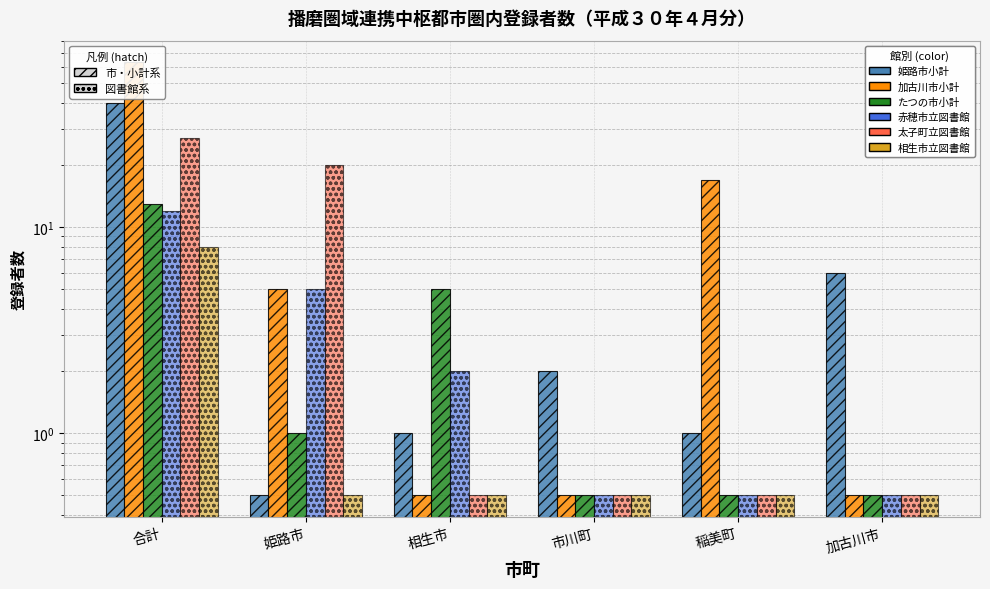

Between 合計 and 稲美町, which is larger?

合計